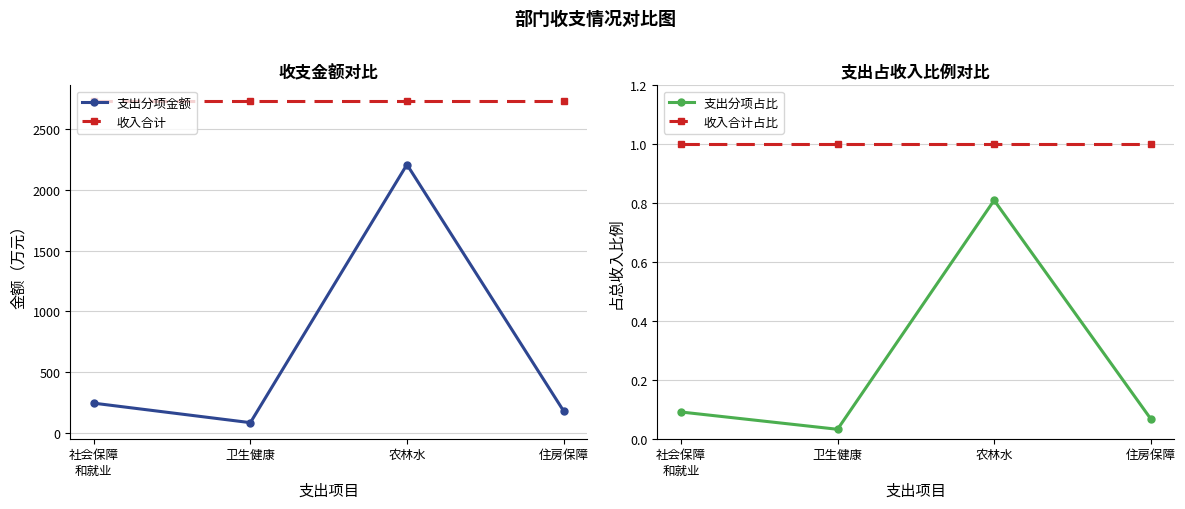

Is the value of 支出分项金额 at 社会保障
和就业 greater than the value of 收入合计 at 住房保障?

No